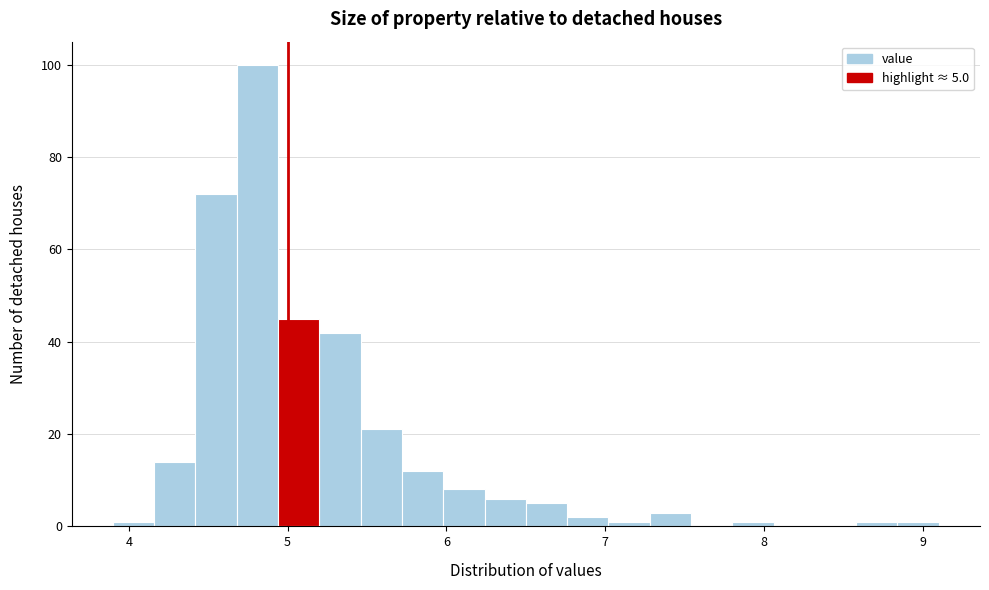

Around what value on the x-axis is the tallest bar? Give the approximate position of its centre, as read against the axis.

4.8